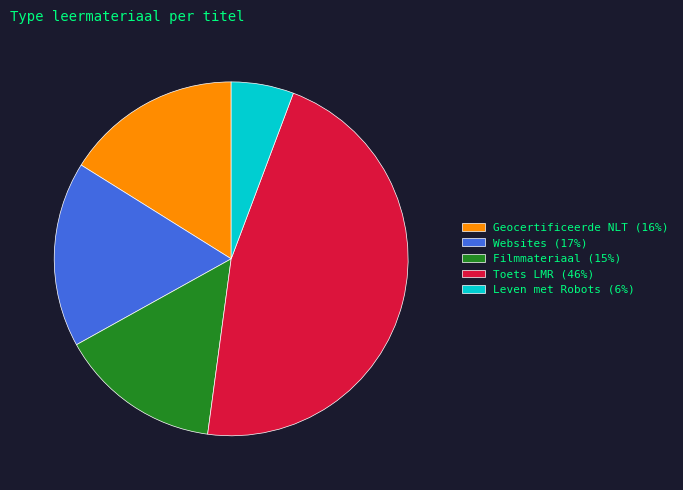

What is the smallest slice in the pie chart?

Leven met Robots (6%)